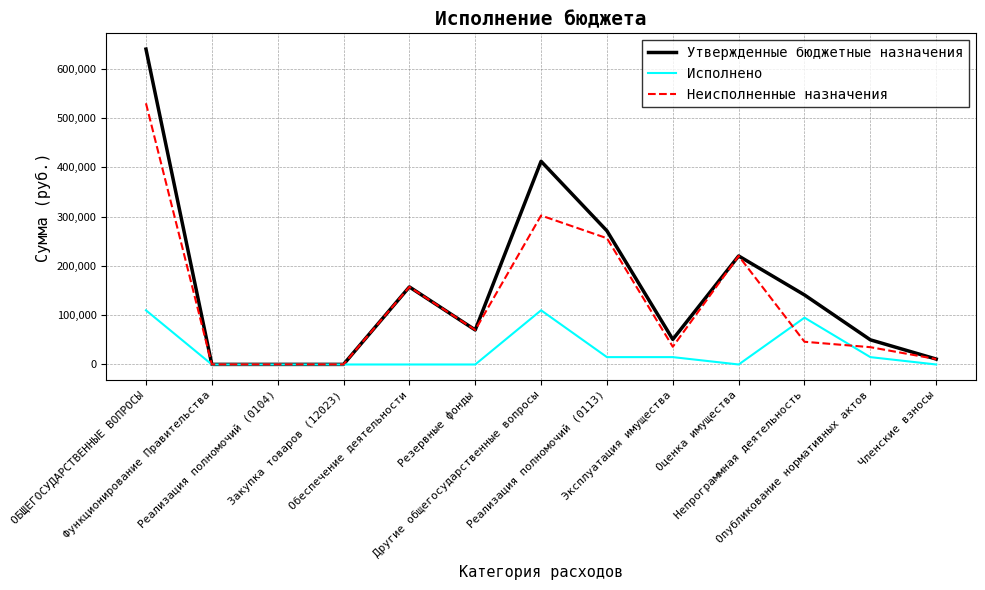

Does the chart display data point markers on the line(s)?

No